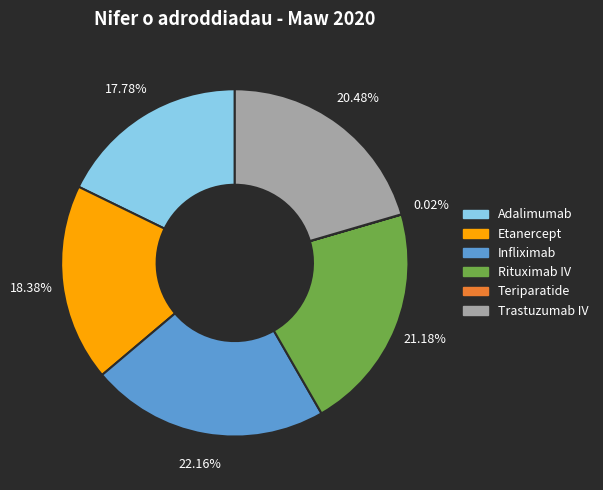

Is the sum of Rituximab IV and Trastuzumab IV greater than half?

No